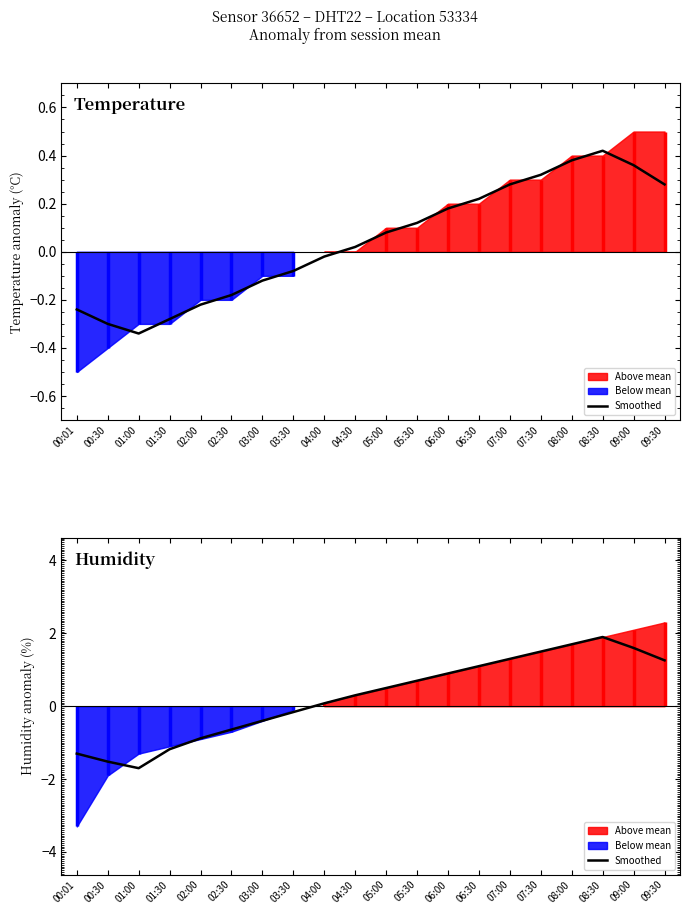

What is the value of the 2nd point from the left?

-1.5